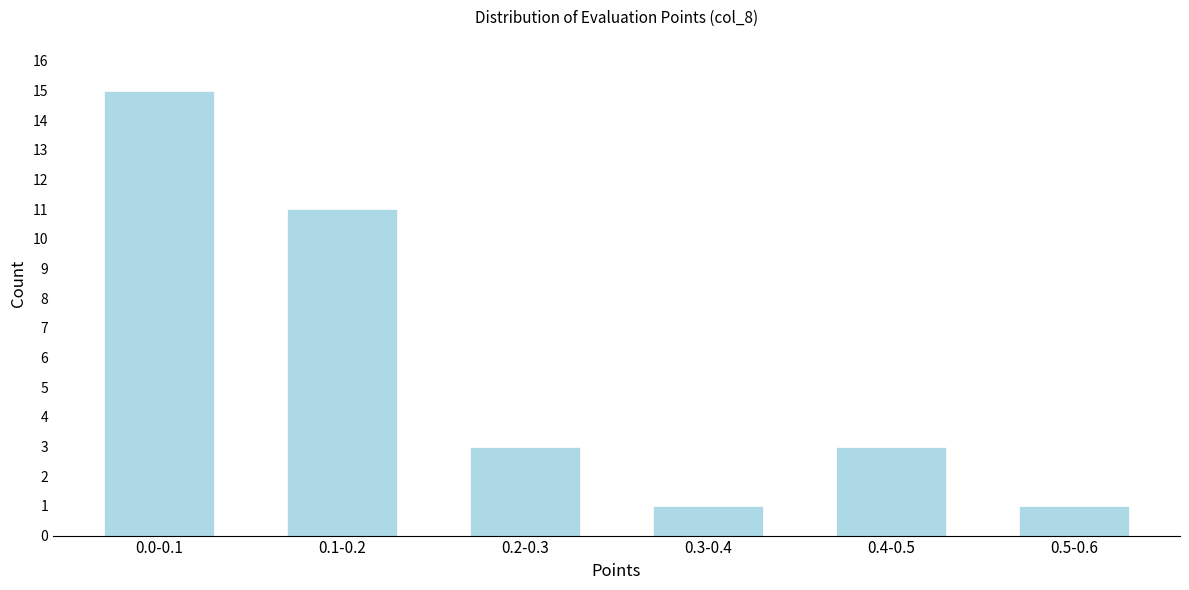

Reading left to right, extract all data points from this chart.

0.0-0.1=15	0.1-0.2=11	0.2-0.3=3	0.3-0.4=1	0.4-0.5=3	0.5-0.6=1